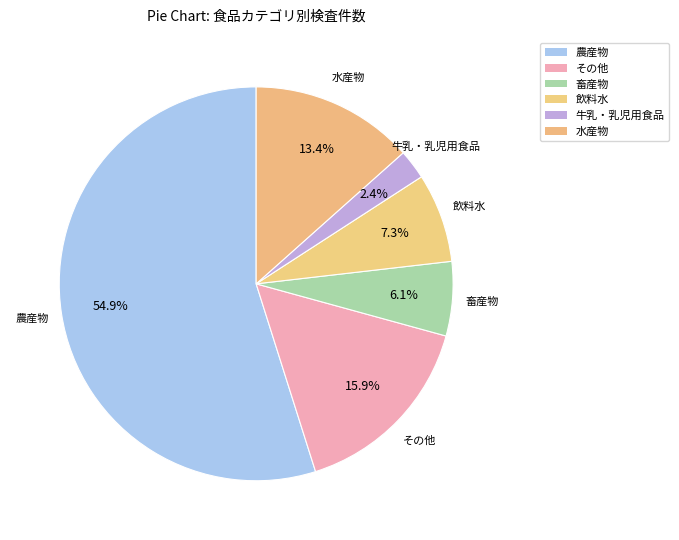

Count the number of slices in the pie.

6